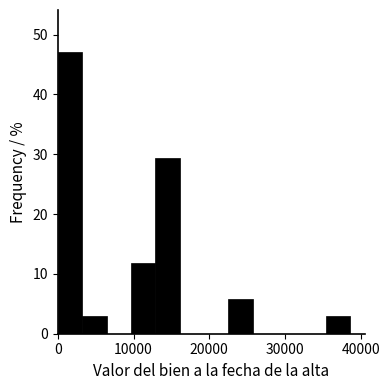

Around what value on the x-axis is the tallest bar? Give the approximate position of its centre, as read against the axis.

2000